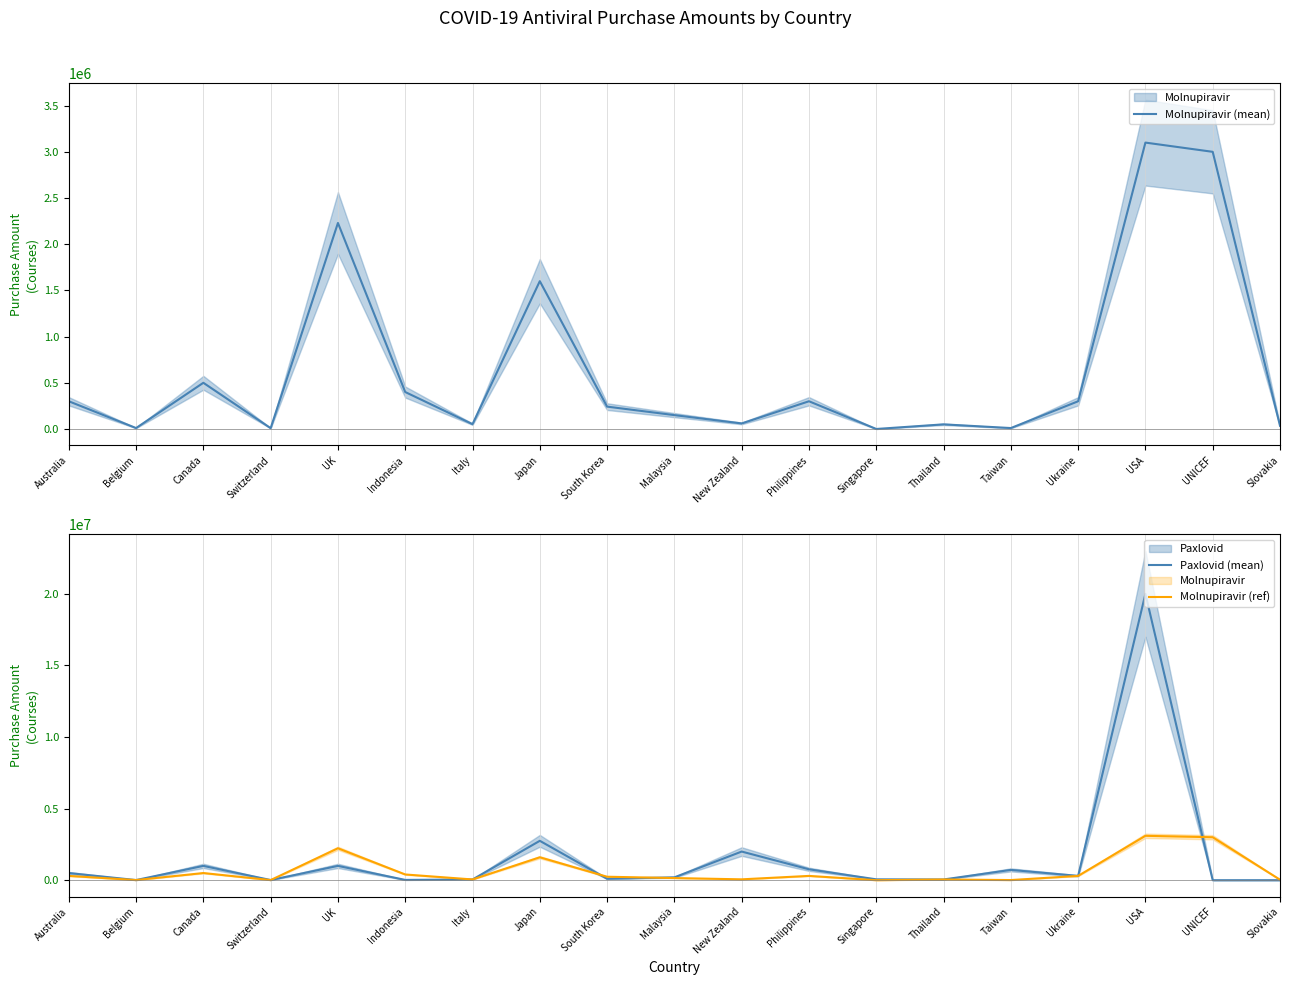

What is the label of the 2nd point from the left?

Belgium